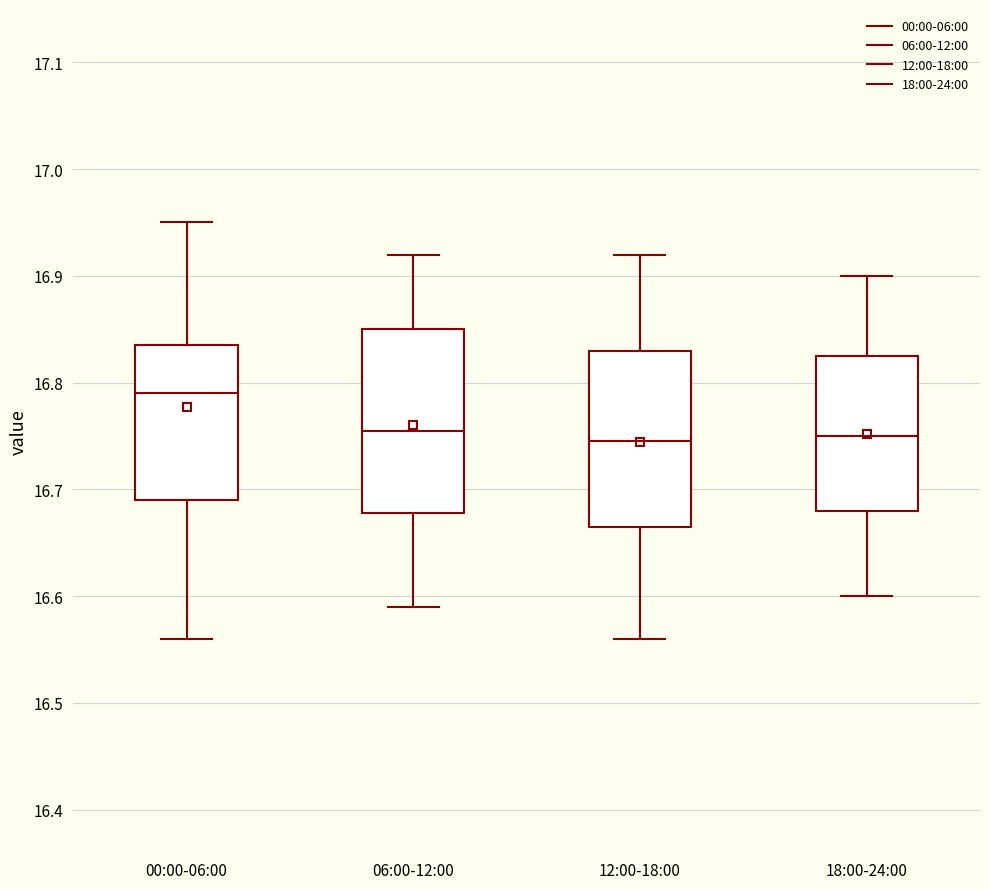

Reading left to right, read every box against the y-axis: the position of its median line, the range the box covers, and the ends of its whiskers. The values are not printed on the chart, so give them approximately, as read against the axis.

00:00-06:00: median 16.79, box 16.69 to 16.84, whiskers 16.56 to 16.95
06:00-12:00: median 16.76, box 16.68 to 16.85, whiskers 16.59 to 16.92
12:00-18:00: median 16.75, box 16.67 to 16.83, whiskers 16.56 to 16.92
18:00-24:00: median 16.75, box 16.68 to 16.83, whiskers 16.60 to 16.90